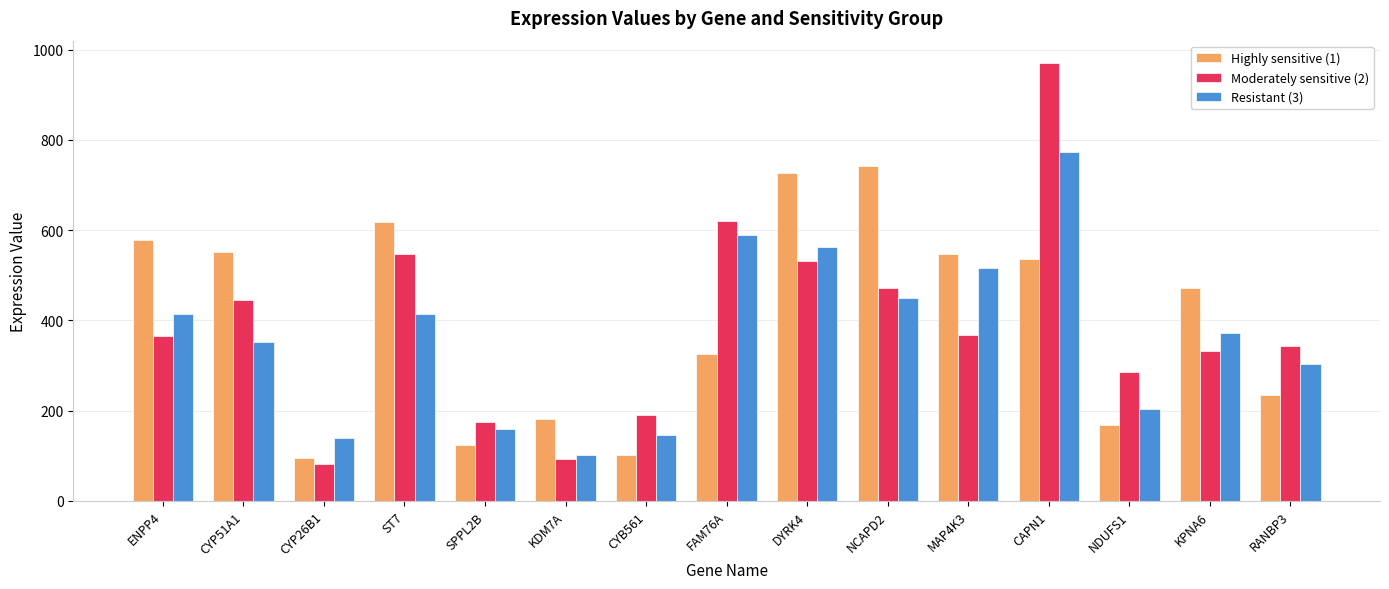

Which category has the highest value across all series?

CAPN1